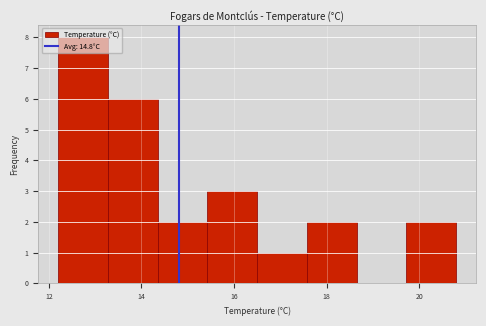

Over which range of the x-axis is the bar tallest?

12.2 to 13.2